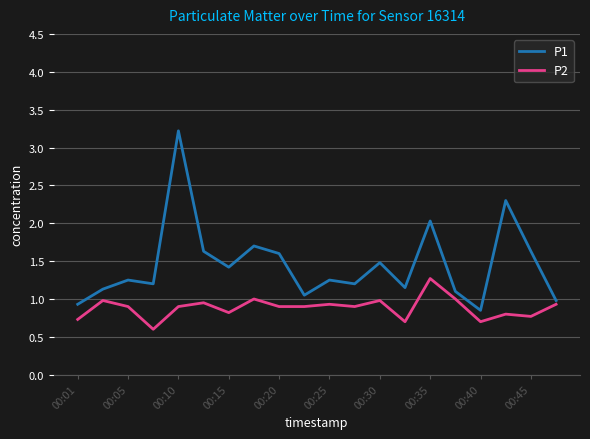

Rank the series by their maximum value, from lowest to highest.

P2, P1